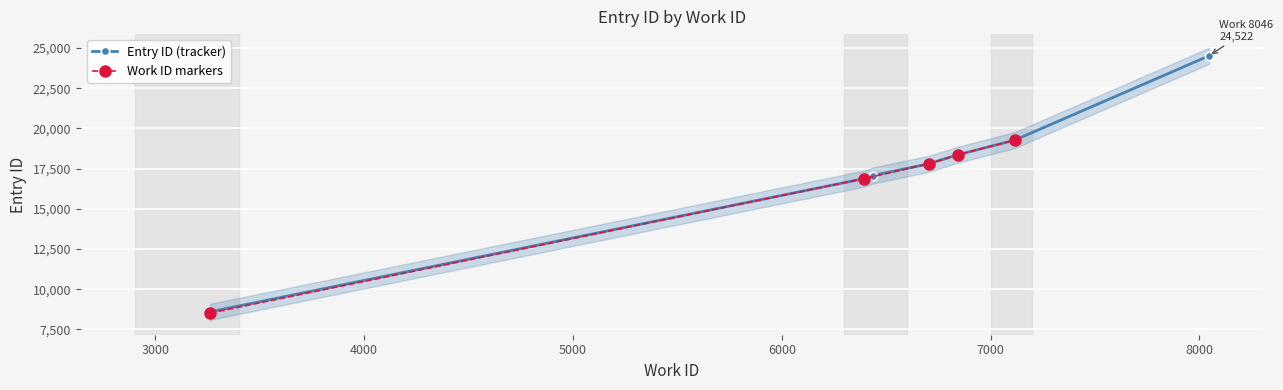

What is the average value?

16812